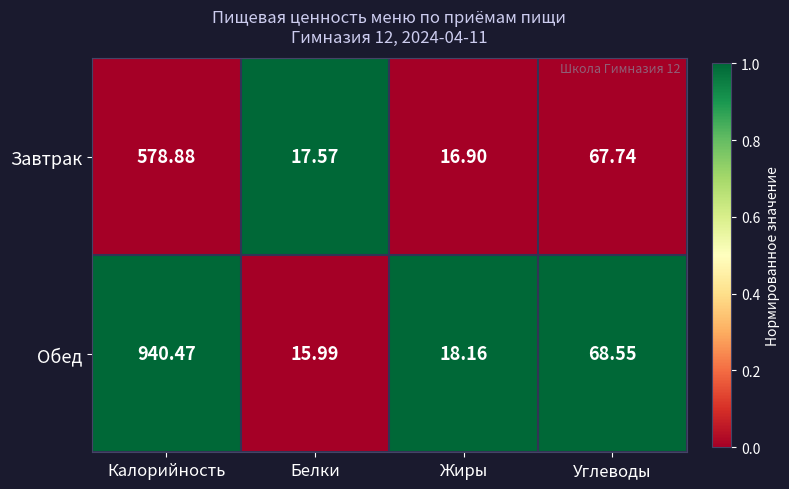

List the series in order of their peak value, lowest first.

Завтрак, Обед